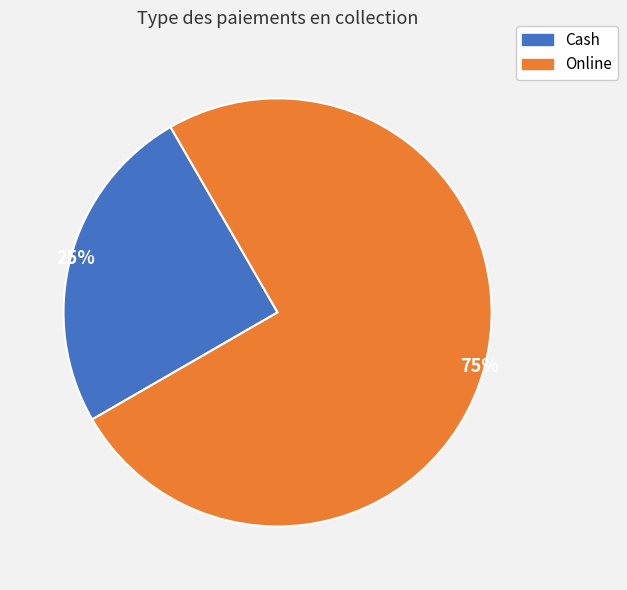

Which category has the biggest portion of the pie?

Online